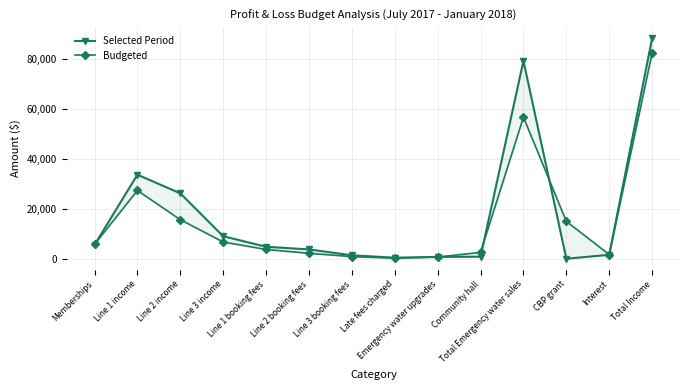

How many interior local valleys does the Budgeted series have?

2